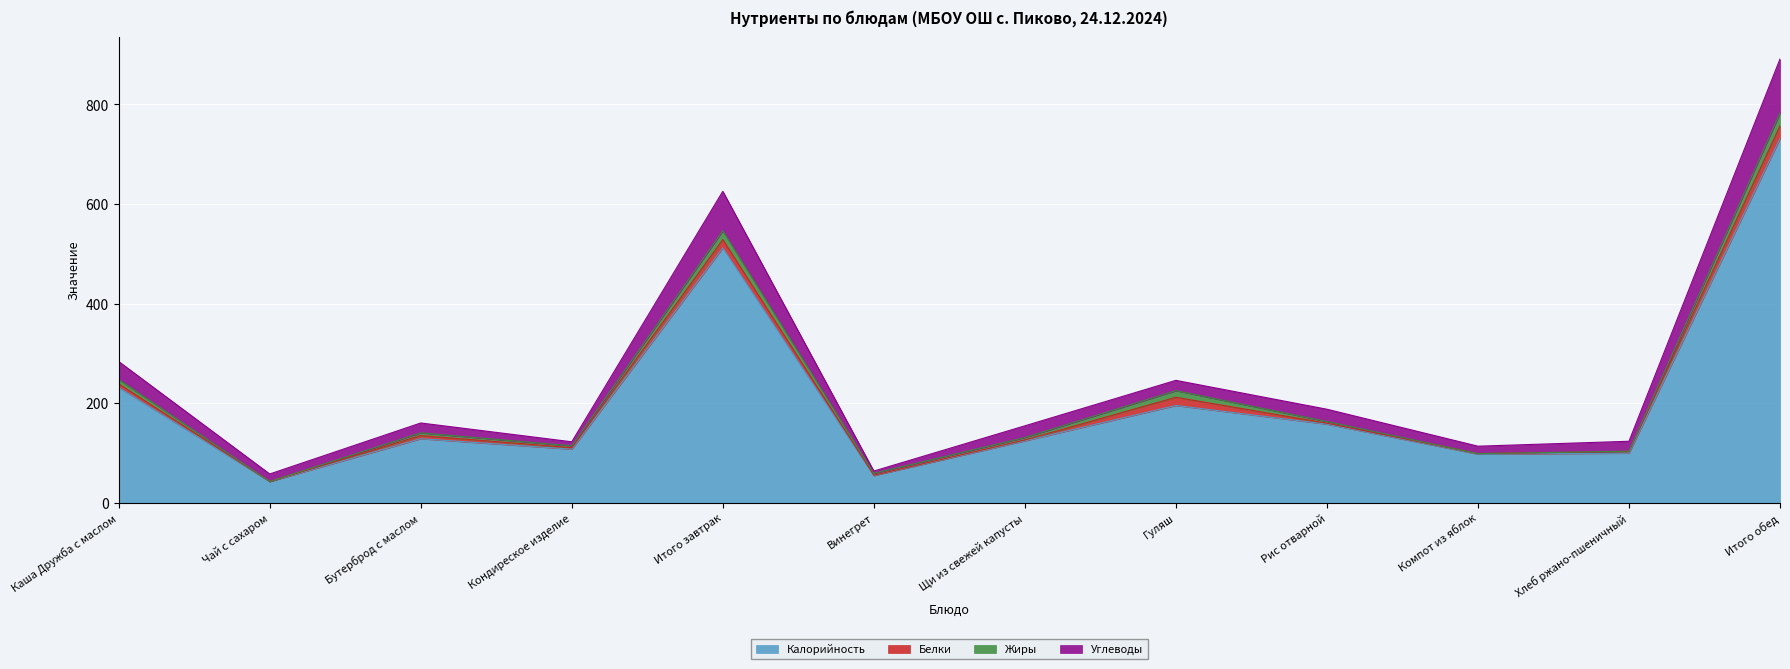

True or false: Калорийность and Углеводы intersect in this chart.

False